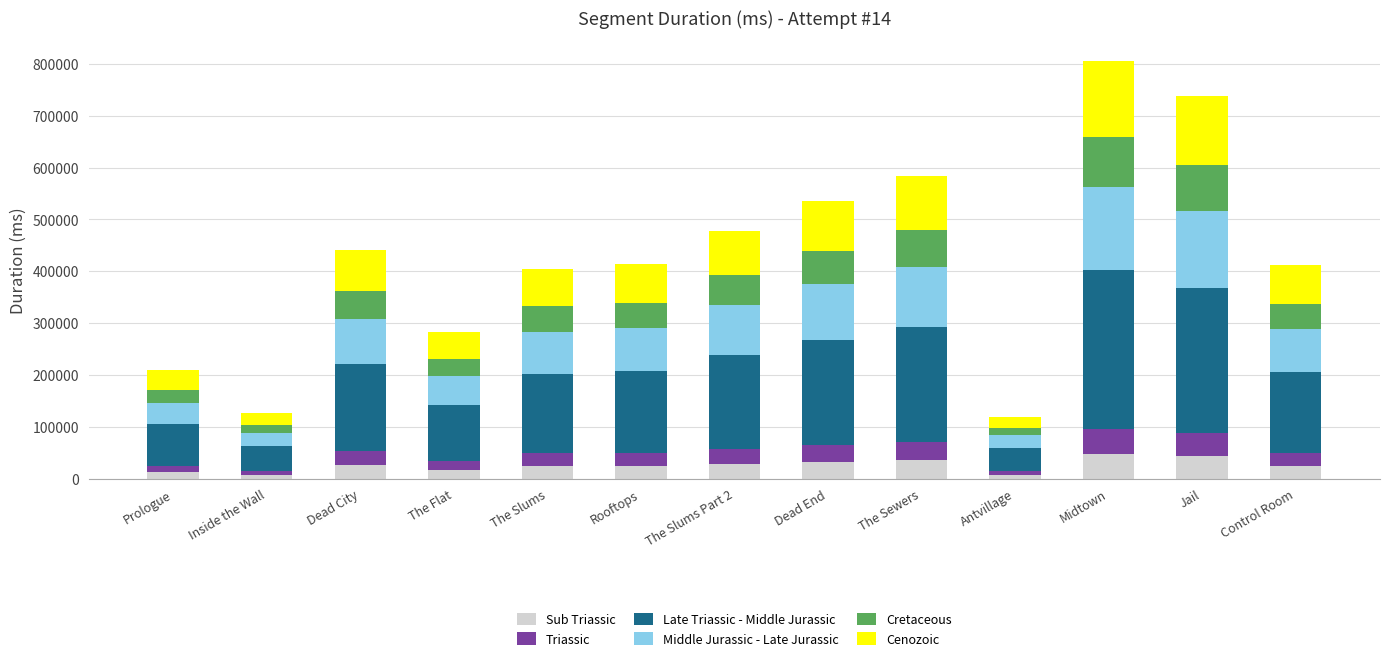

What is the total value across all series at The Sewers?

584187.0